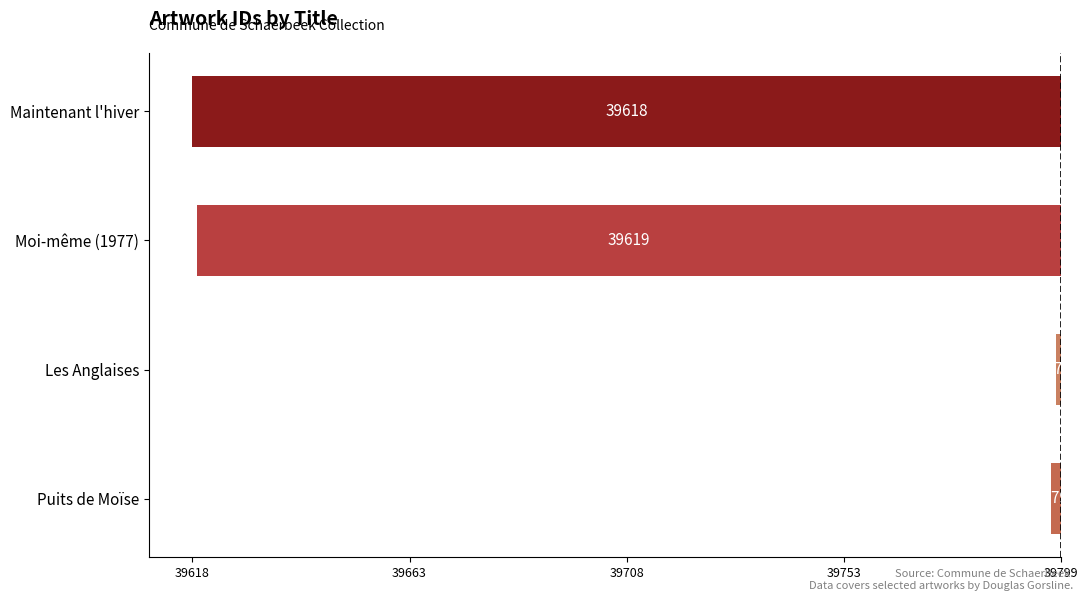

Does the chart contain any negative values?

Yes